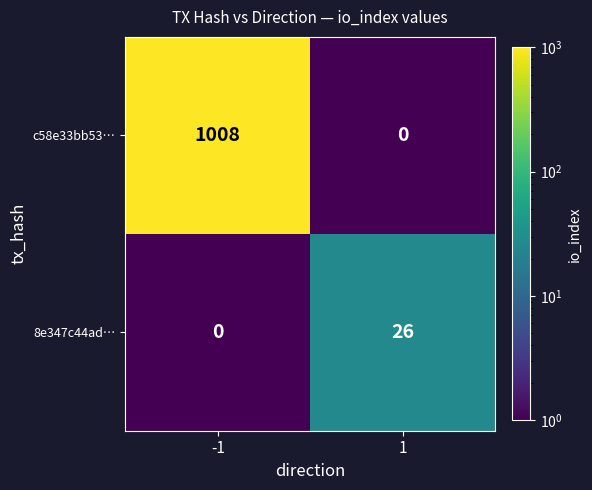

What is the highest value of the c58e33bb53… series?

1008